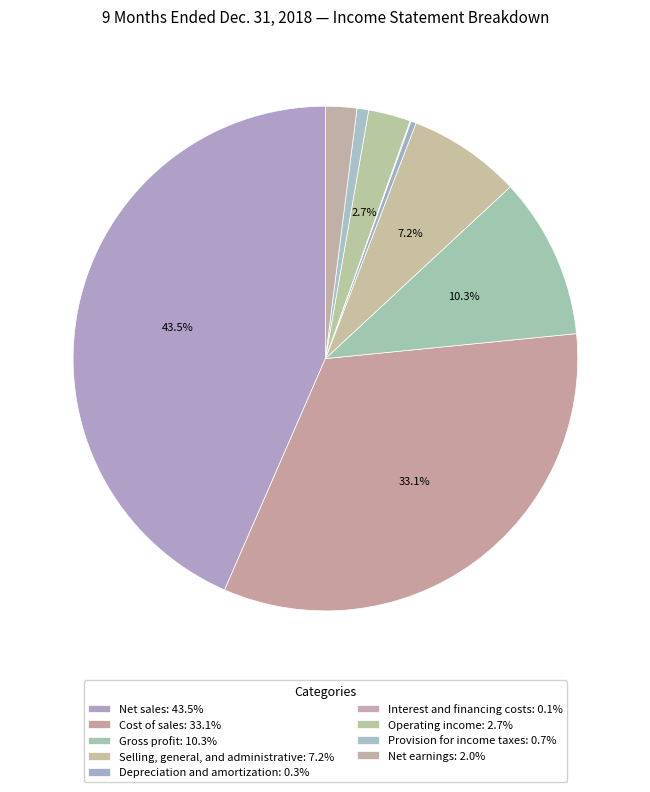

What is the smallest slice in the pie chart?

Interest and financing costs